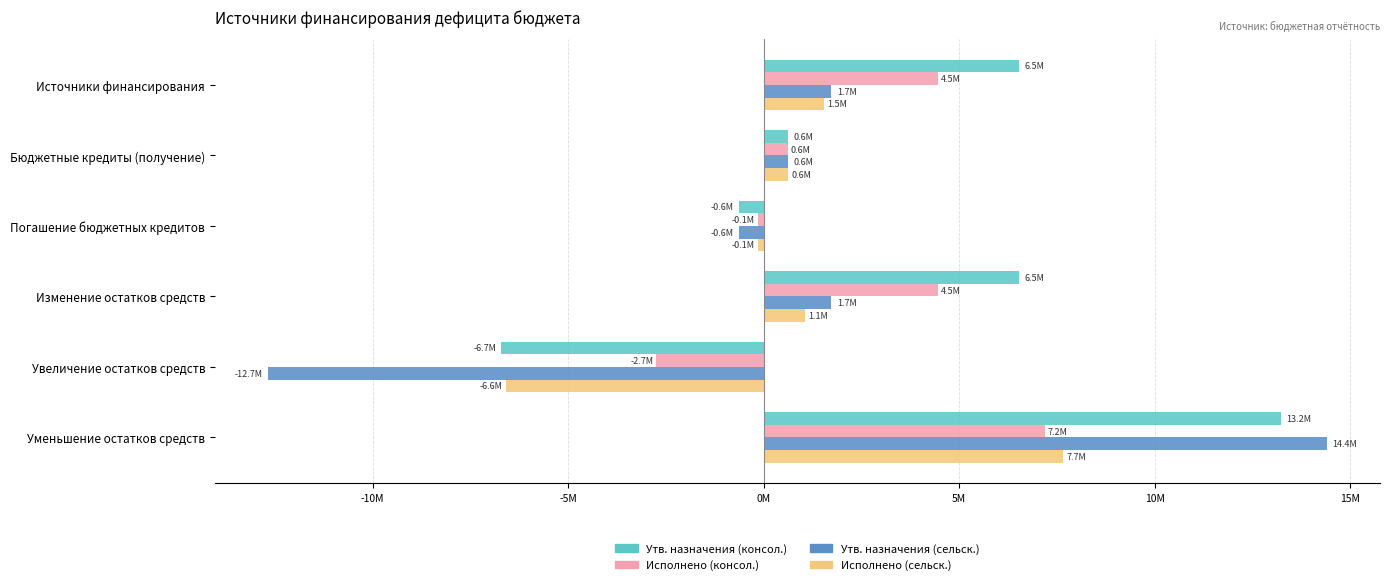

What are all the series names shown in the legend?

Утв. назначения (консол.), Исполнено (консол.), Утв. назначения (сельск.), Исполнено (сельск.)